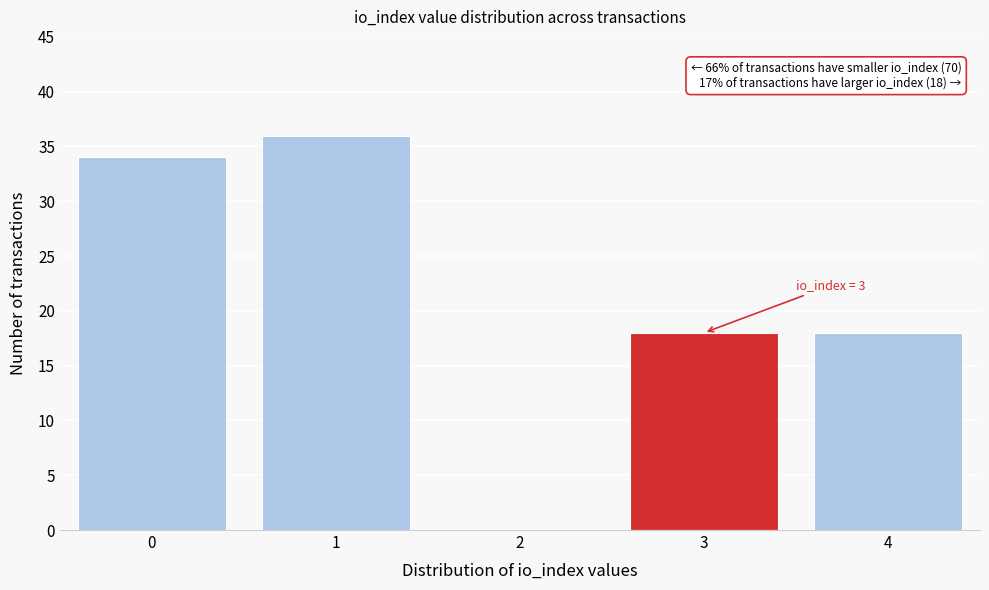

Reading left to right, what are all the values shown in this chart?

0=34	1=36	2=0	3=18	4=18